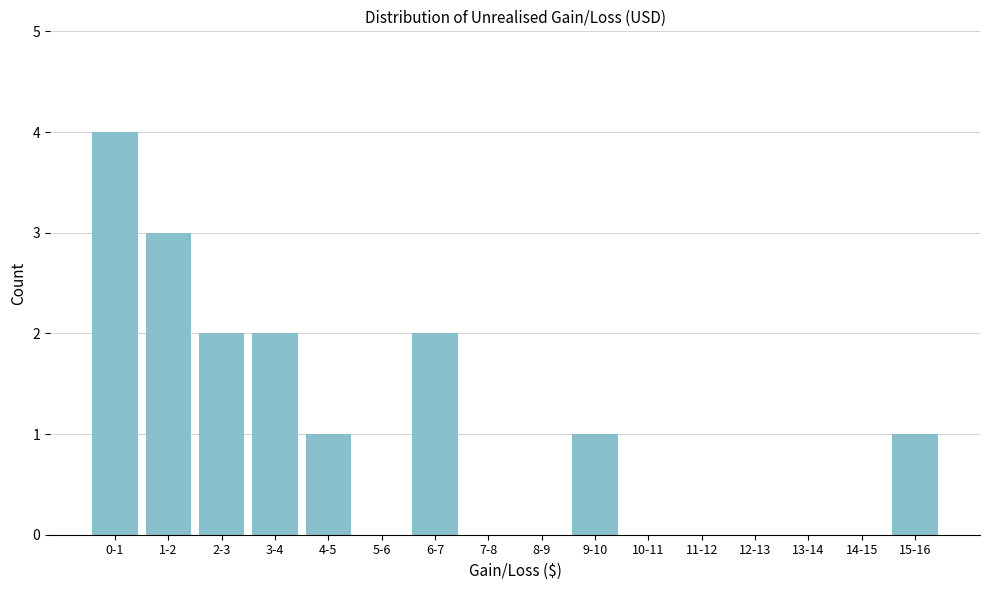

Reading left to right, list all the values displayed in this chart.

0-1=4	1-2=3	2-3=2	3-4=2	4-5=1	5-6=0	6-7=2	7-8=0	8-9=0	9-10=1	10-11=0	11-12=0	12-13=0	13-14=0	14-15=0	15-16=1